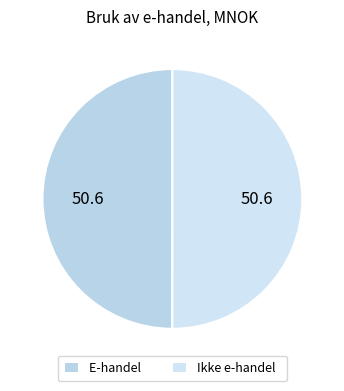

How many segments does this pie chart have?

2